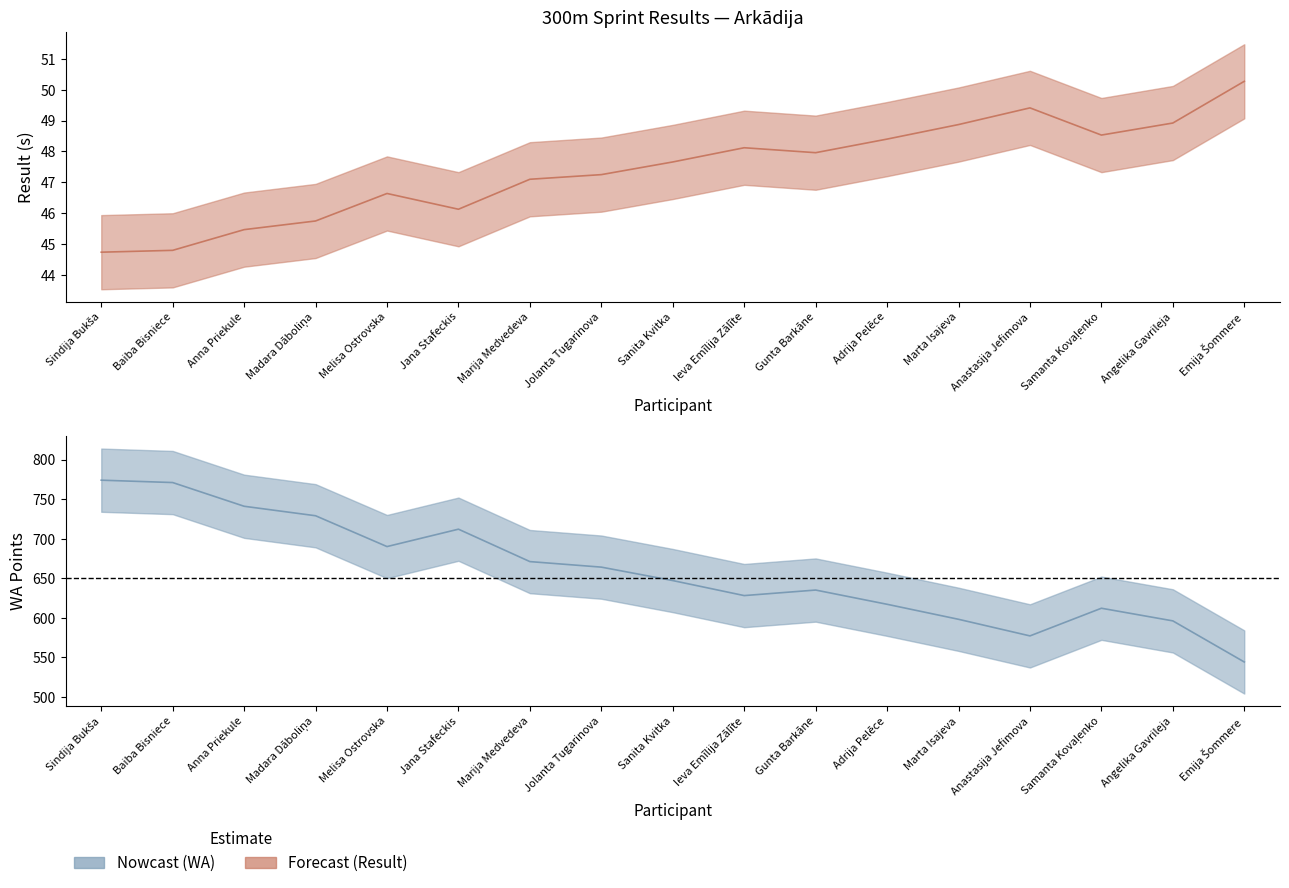

Rank the categories by WA value from lowest to highest.

Emija Šommere, Anastasija Jefimova, Angelika Gavrileja, Marta Isajeva, Samanta Kovaļenko, Adrija Pelēce, Ieva Emīlija Zālīte, Gunta Barkāne, Sanita Kvitka, Jolanta Tugarinova, Marija Medvedeva, Melisa Ostrovska, Jana Stafeckis, Madara Dāboliņa, Anna Priekule, Baiba Bisniece, Sindija Bukša